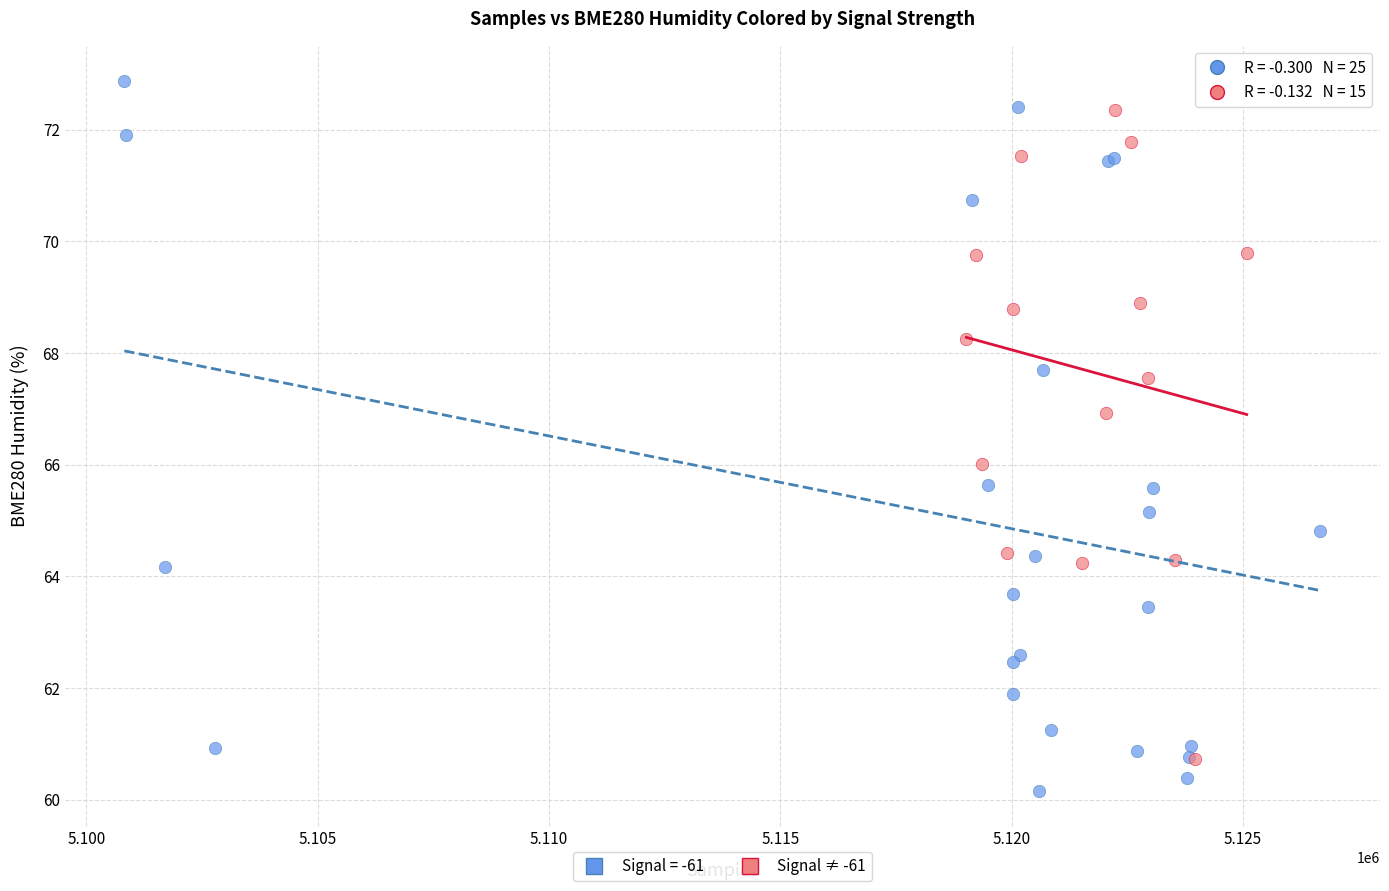

Which series has the widest spread of Y values?

Signal = -61